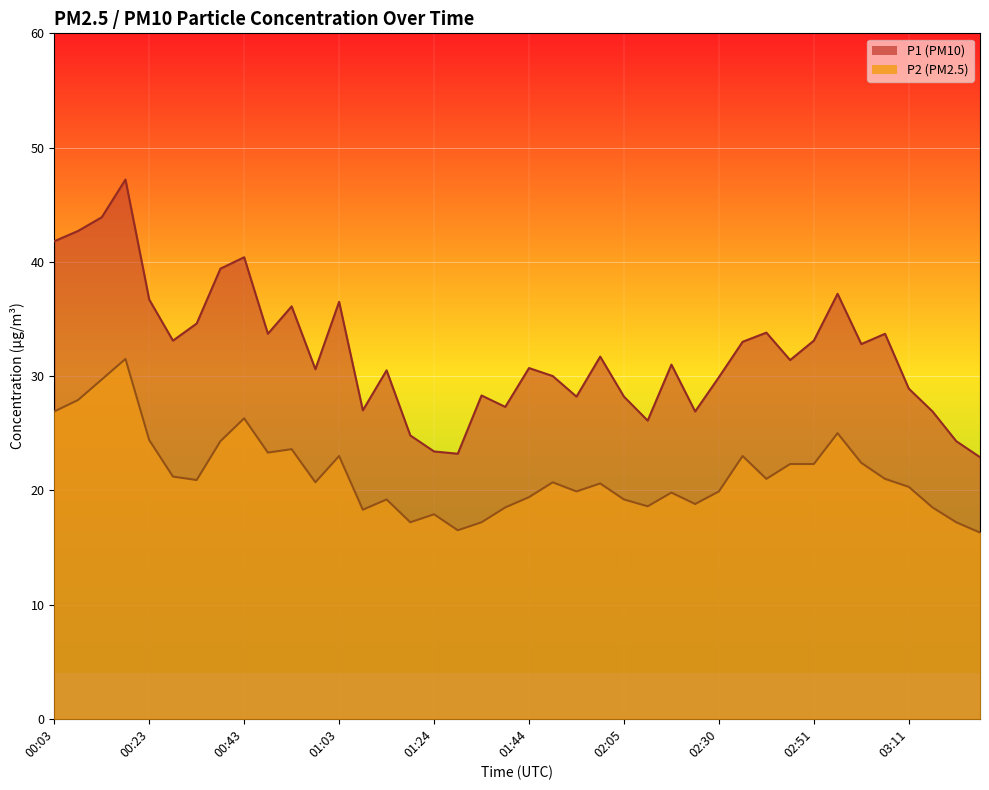

How many lines are shown in the chart?

2